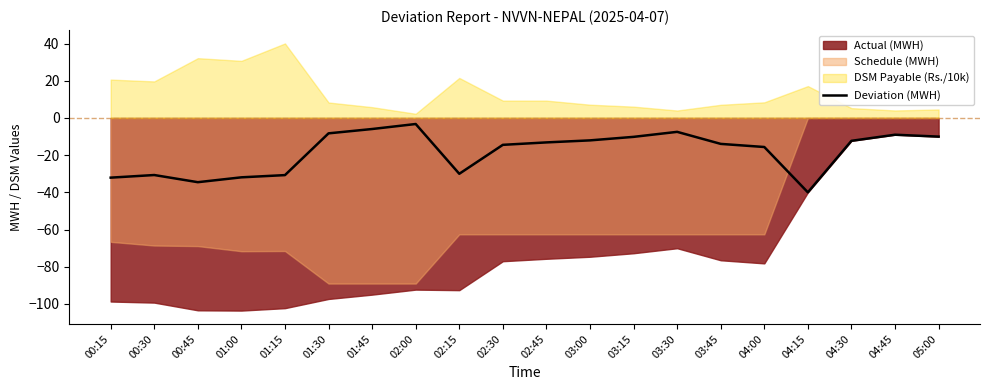

List the labels in order of value, smallest first.

04:15, 00:45, 00:15, 01:00, 01:15, 00:30, 02:15, 04:00, 02:30, 03:45, 02:45, 04:30, 03:00, 03:15, 05:00, 04:45, 01:30, 03:30, 01:45, 02:00